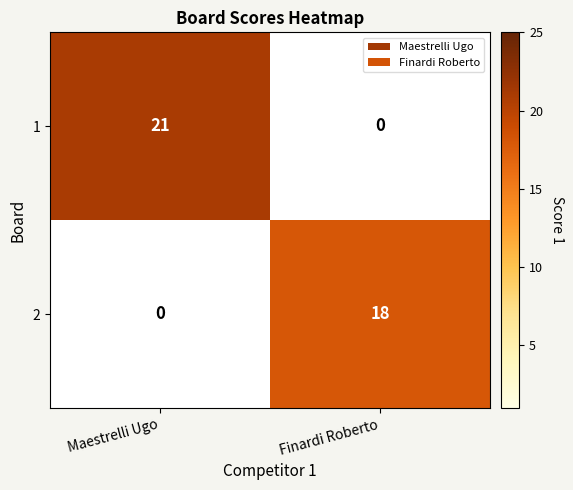

Which category has the highest value across all series?

Maestrelli Ugo